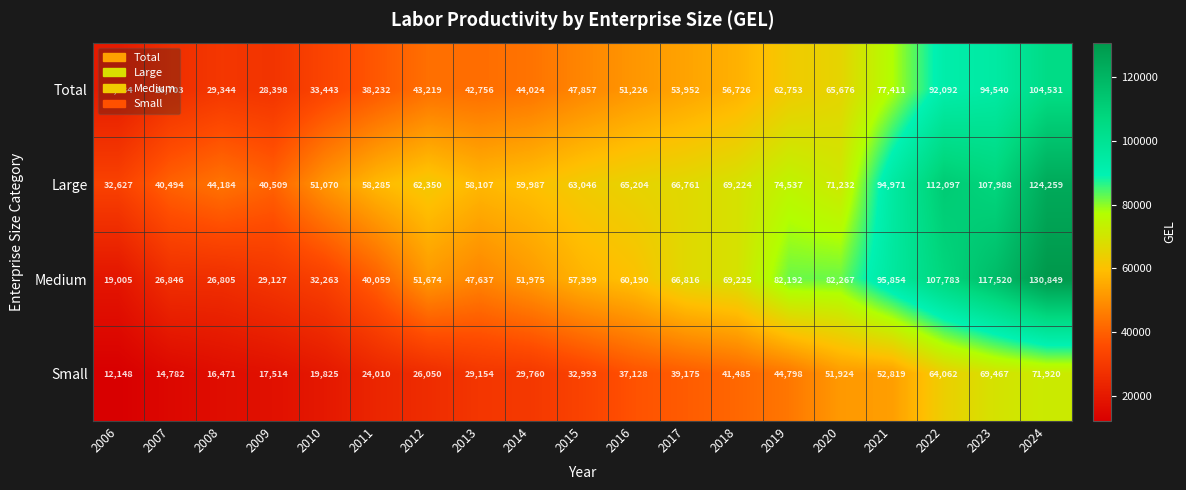

At which category is the sum across all series the highest?

2024